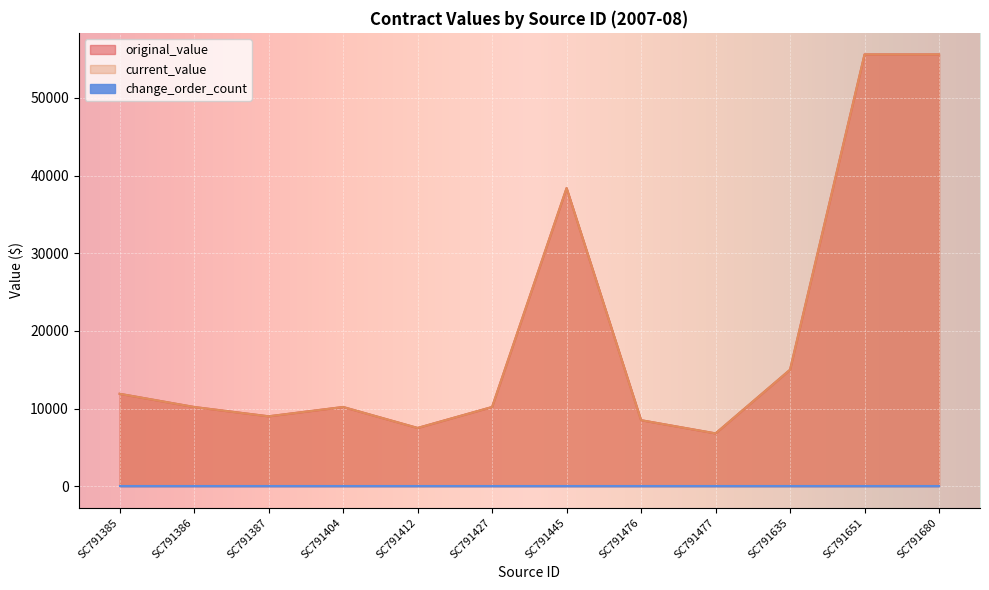

What is the value of the current_value point at the 10th from the left?

15000.0